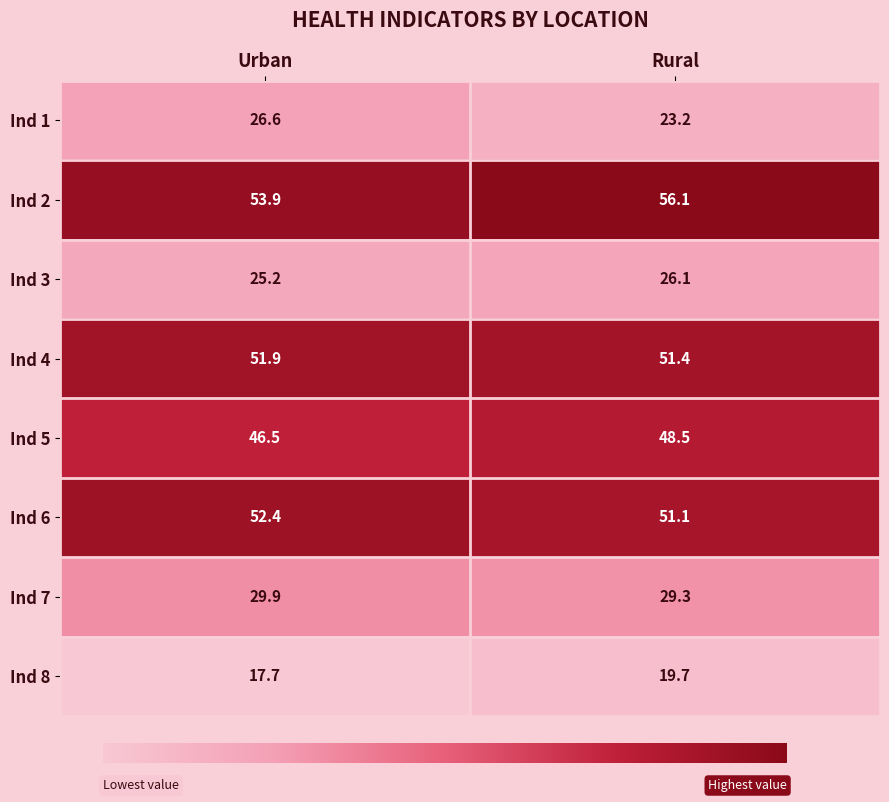

List the labels in order of Ind 2 value, largest first.

Rural, Urban